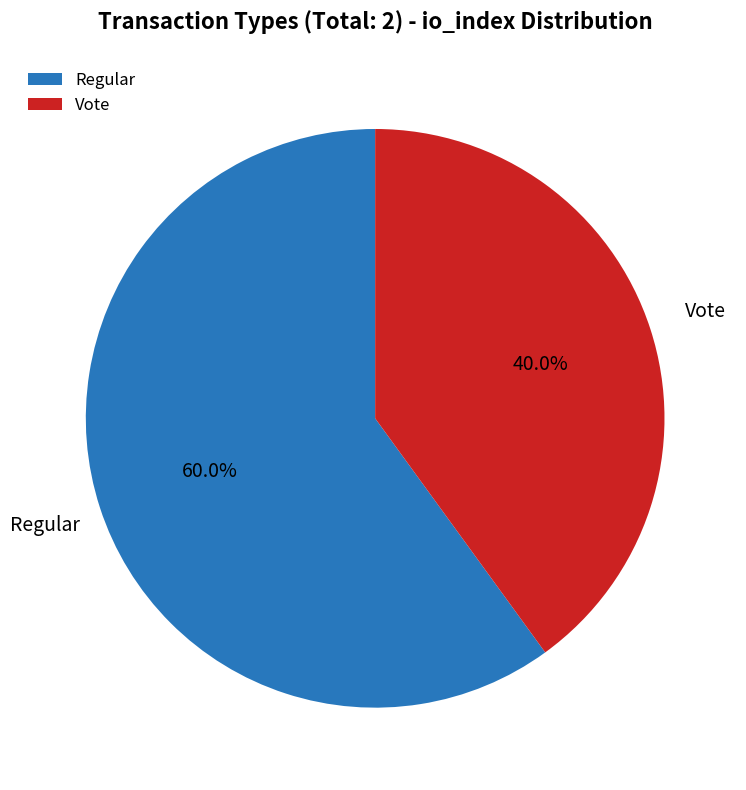

The Regular slice represents 50% of the pie. True or false?

False